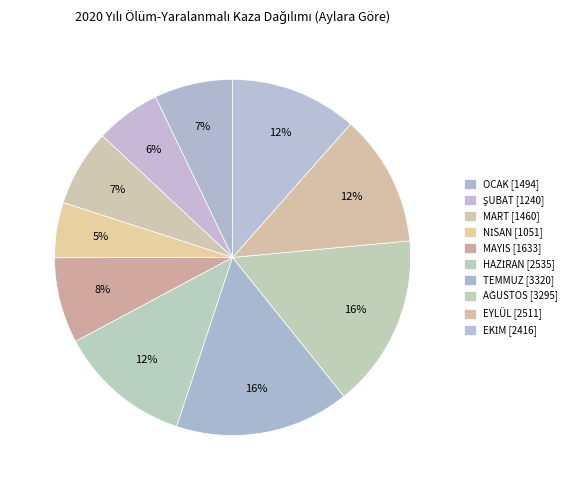

To the nearest percent, what is the average slice percentage?

10%